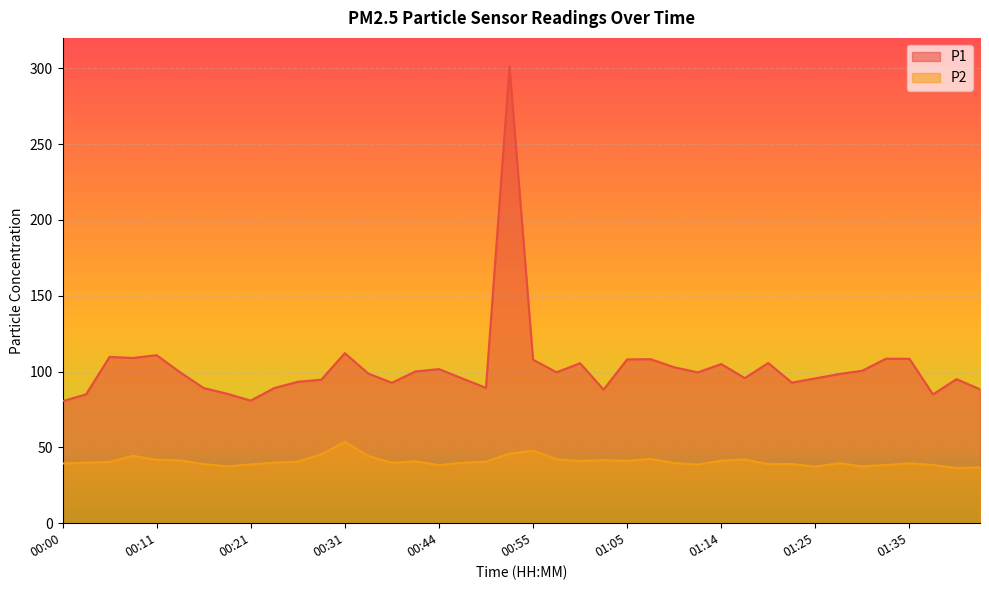

What is the spread (max minus min) of values at 00:39?

59.2